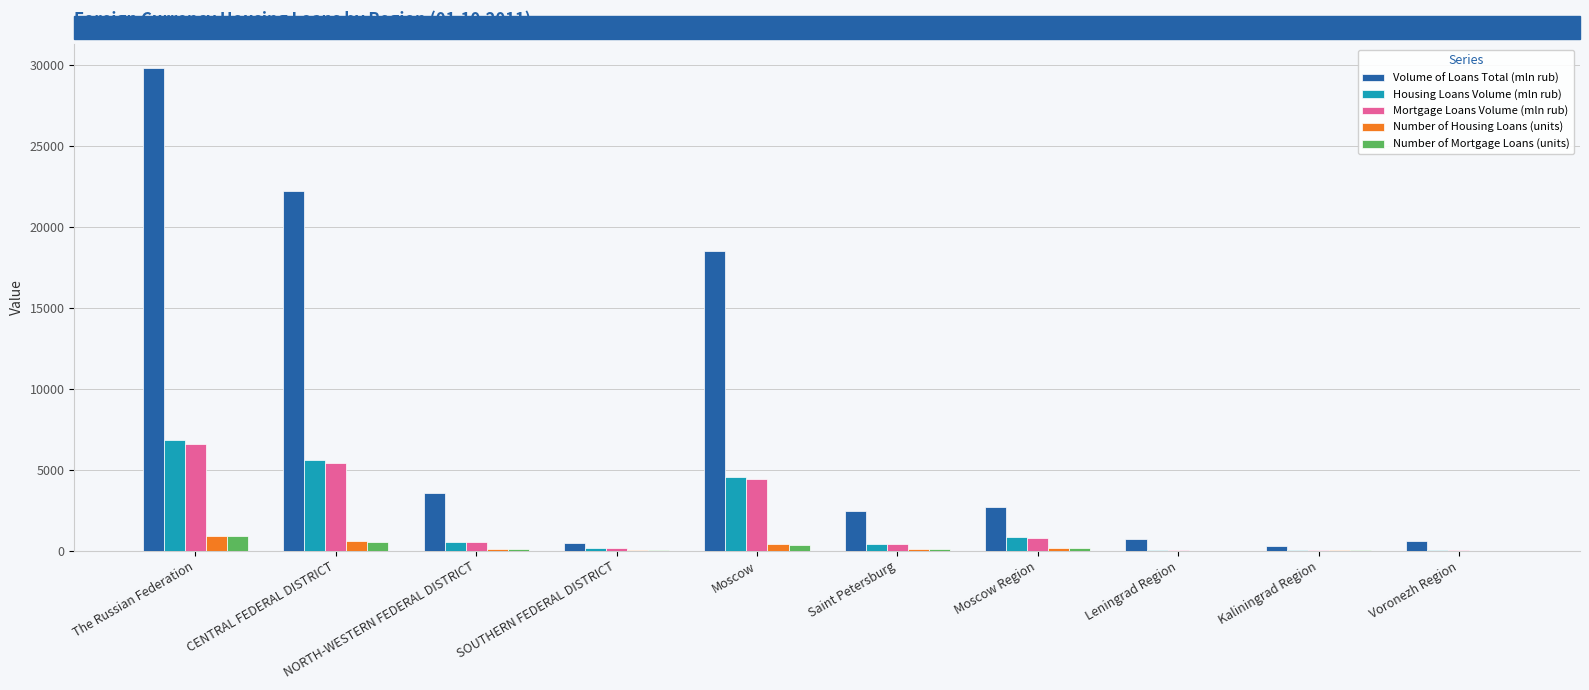

The value of Housing Loans Volume (mln rub) at Moscow is 4568. True or false?

True